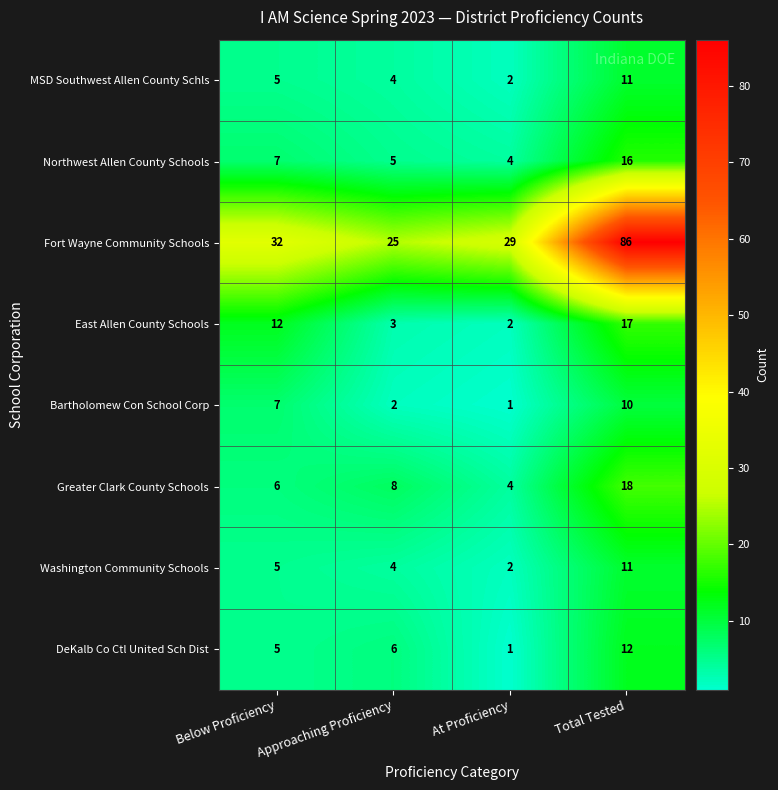

The Bartholomew Con School Corp series shows 2 at Approaching Proficiency. True or false?

True